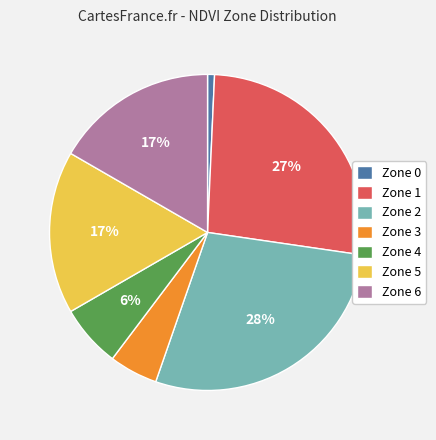

To the nearest percent, what percentage of the pie is Zone 0?

1%